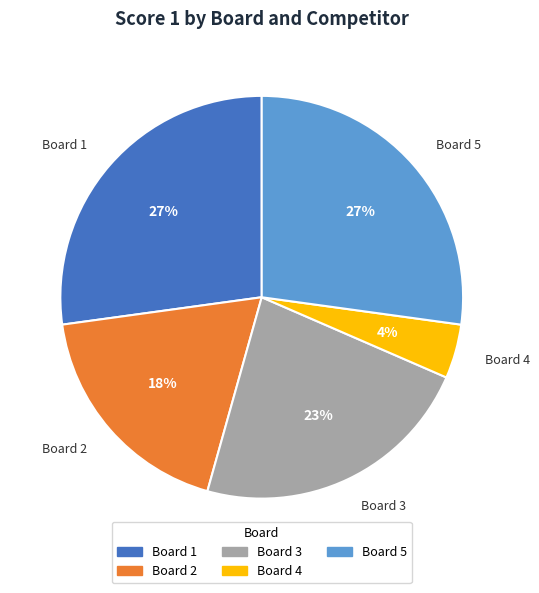

To the nearest percent, what portion does Board 5 represent?

27%